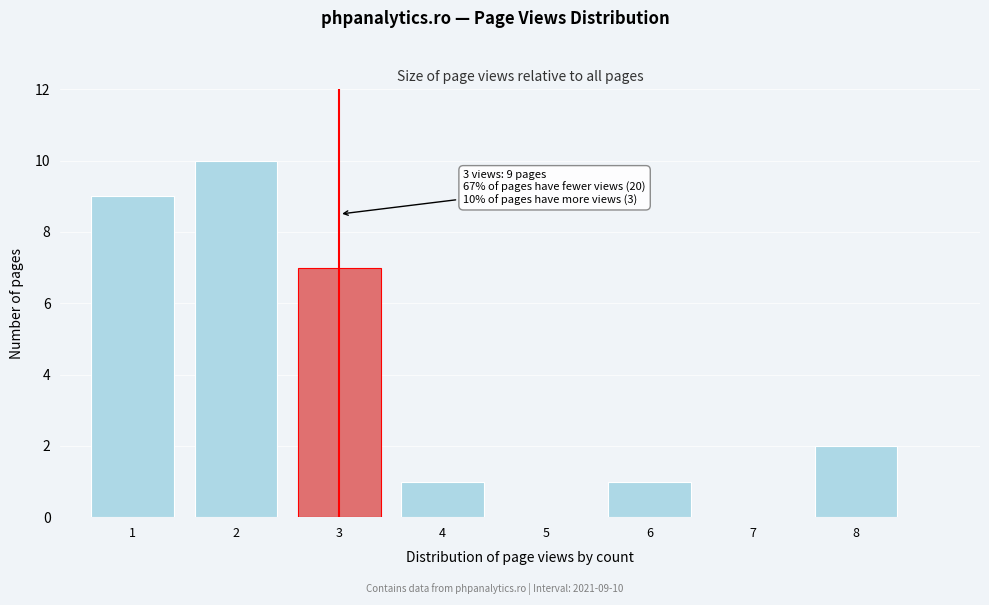

Reading left to right, extract all data points from this chart.

1=9	2=10	3=7	4=1	5=0	6=1	7=0	8=2